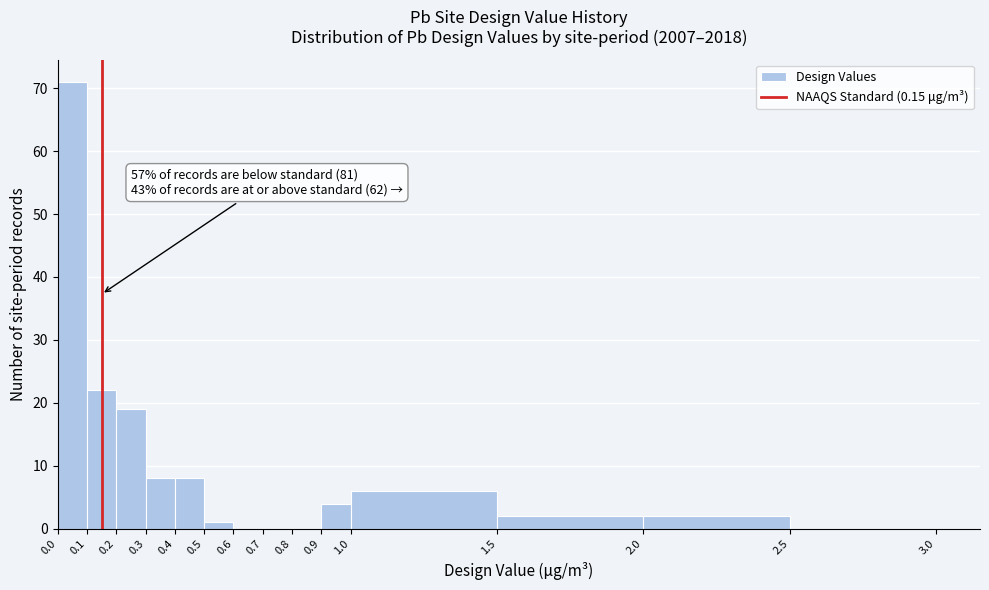

Which range on the x-axis has the tallest bar?

0.0 to 0.1